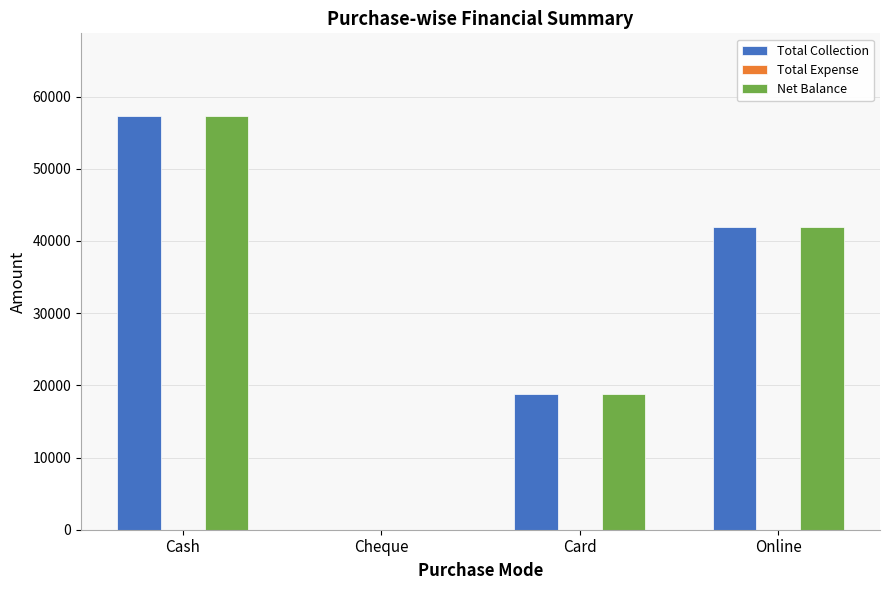

Is the value of Net Balance at Cheque greater than the value of Total Collection at Cash?

No